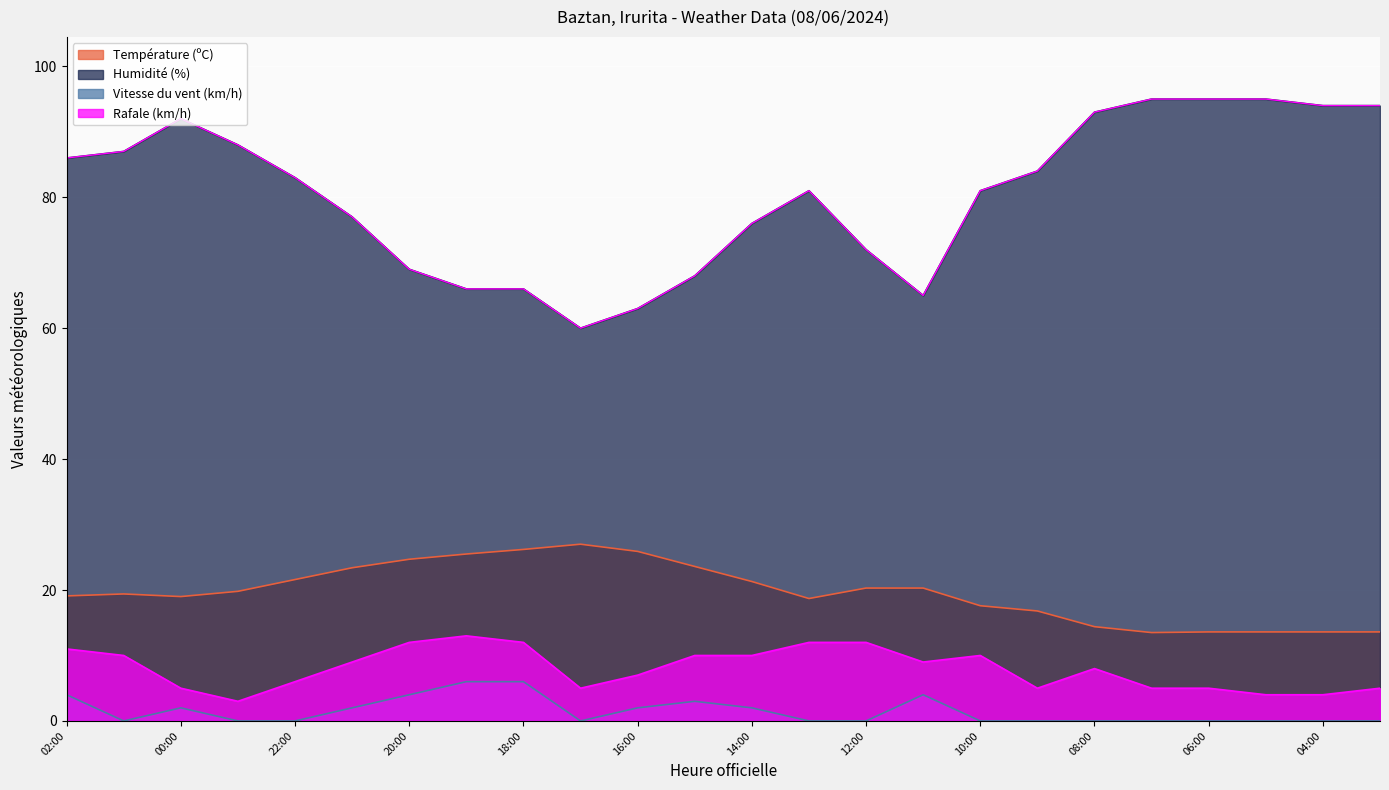

What are all the series names shown in the legend?

Température (ºC), Humidité (%), Vitesse du vent (km/h), Rafale (km/h)